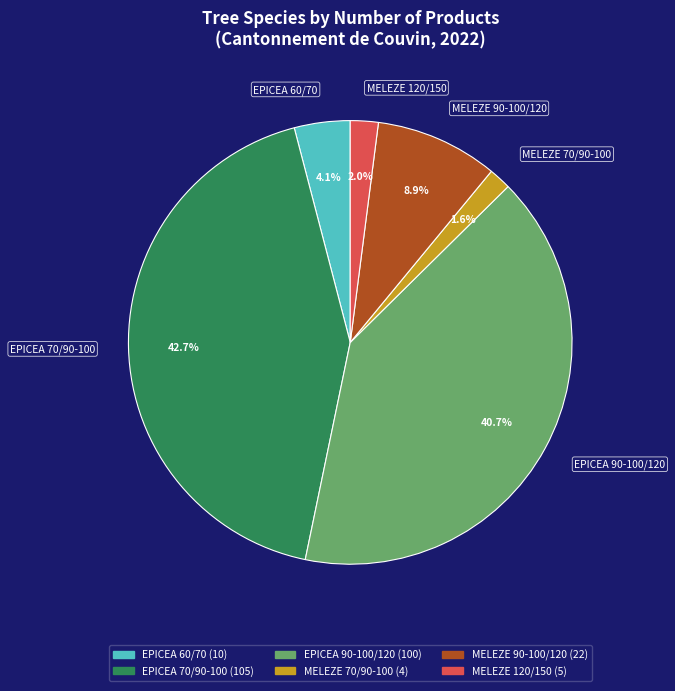

What portion of the pie excludes EPICEA 60/70?

95.9%